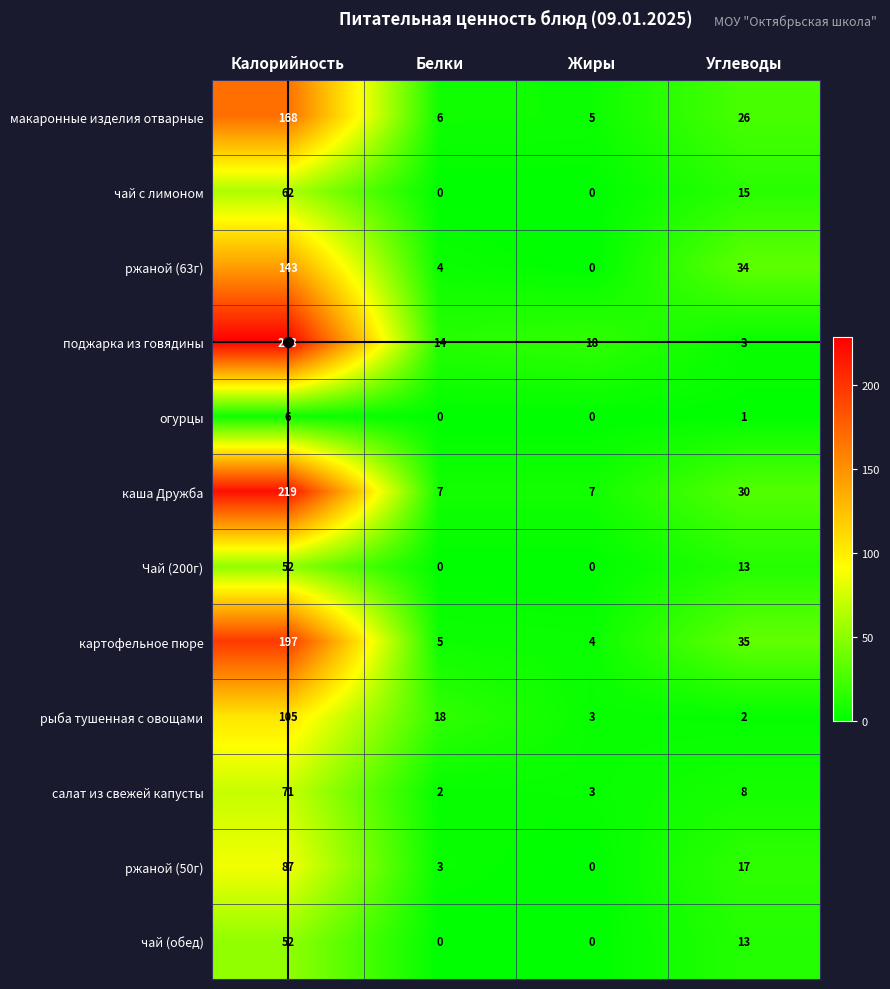

What is the average value of the чай (обед) series?

16